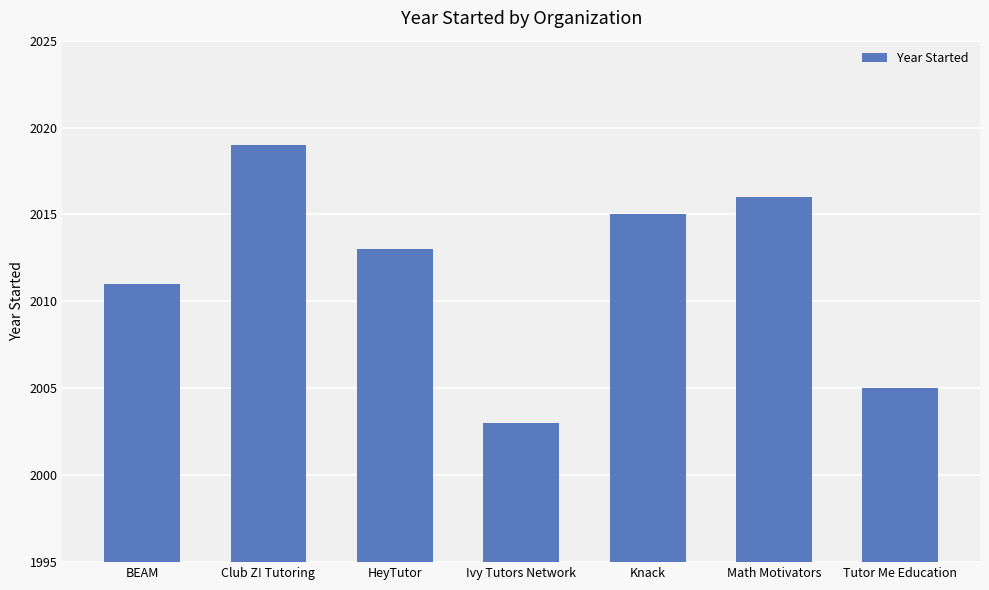

How many data points are less than 2013?

3